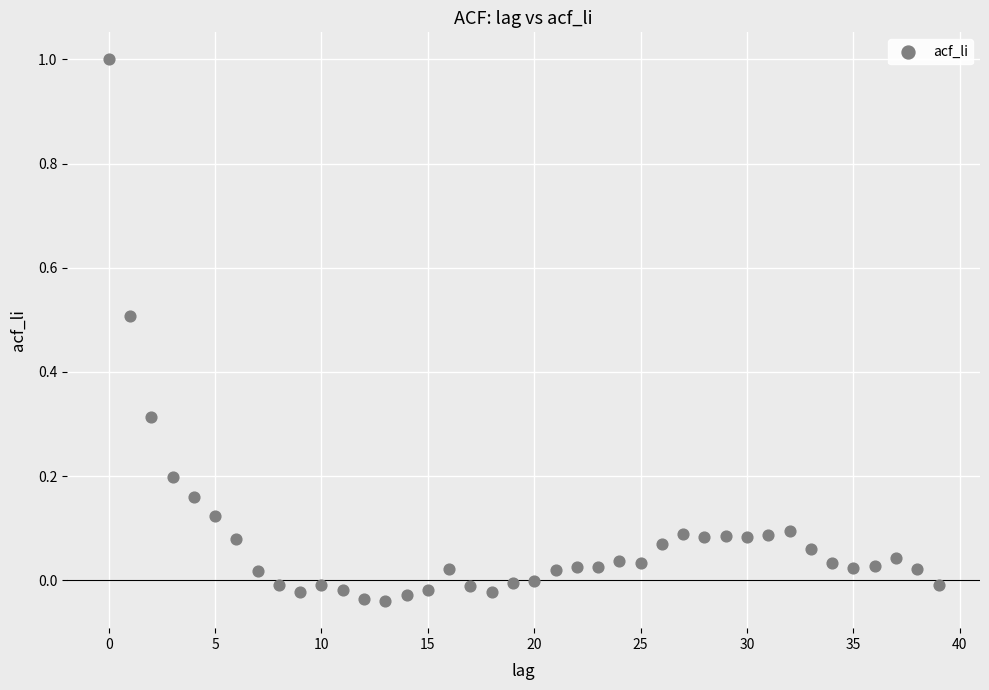

What is the range of Y values (max minus min)?

1.0